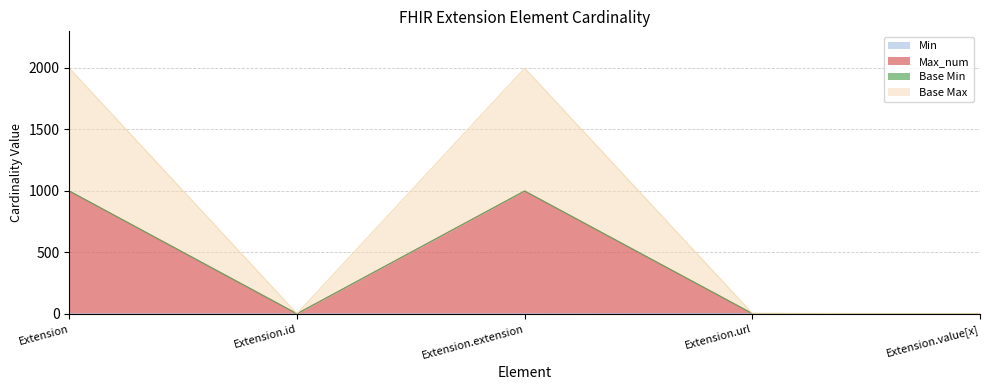

True or false: Max_num and Base Max cross at least once.

False